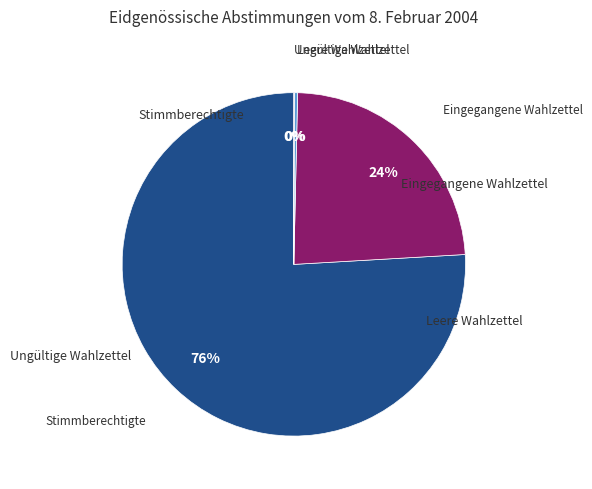

Is there a majority slice in this chart?

Yes